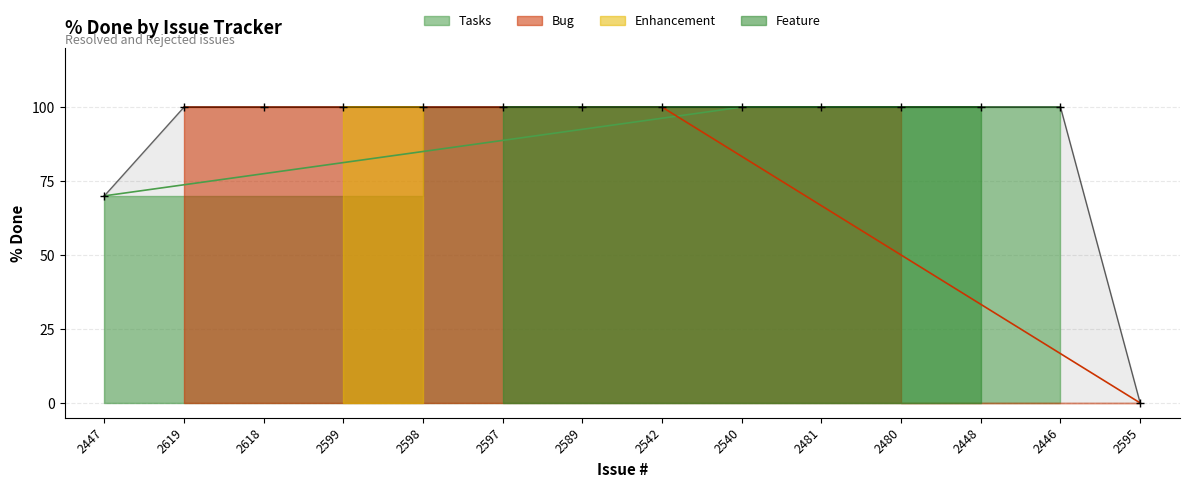

The value at 2481 is 36. True or false?

False